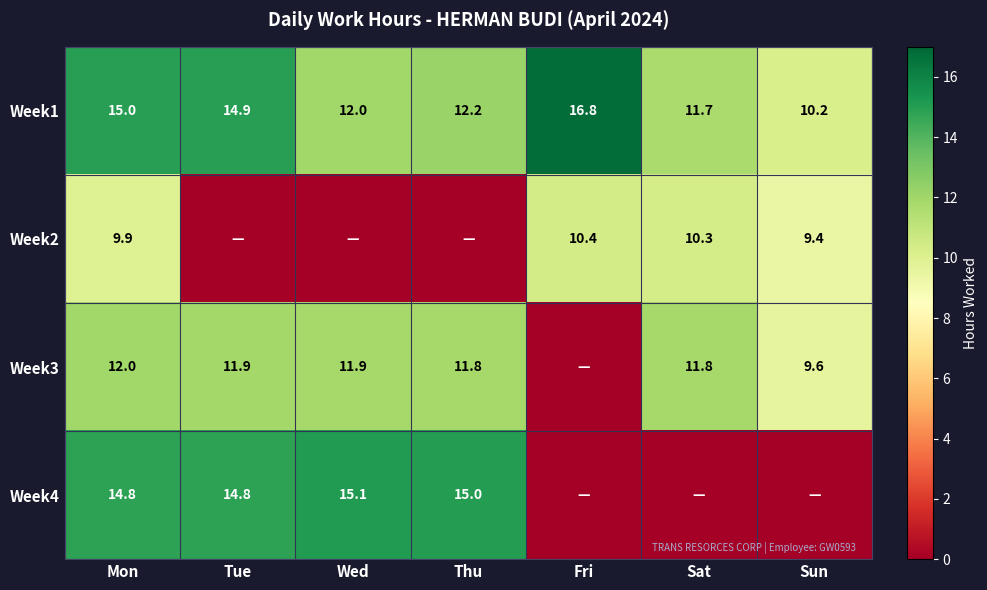

At which category is the sum across all series the highest?

Mon